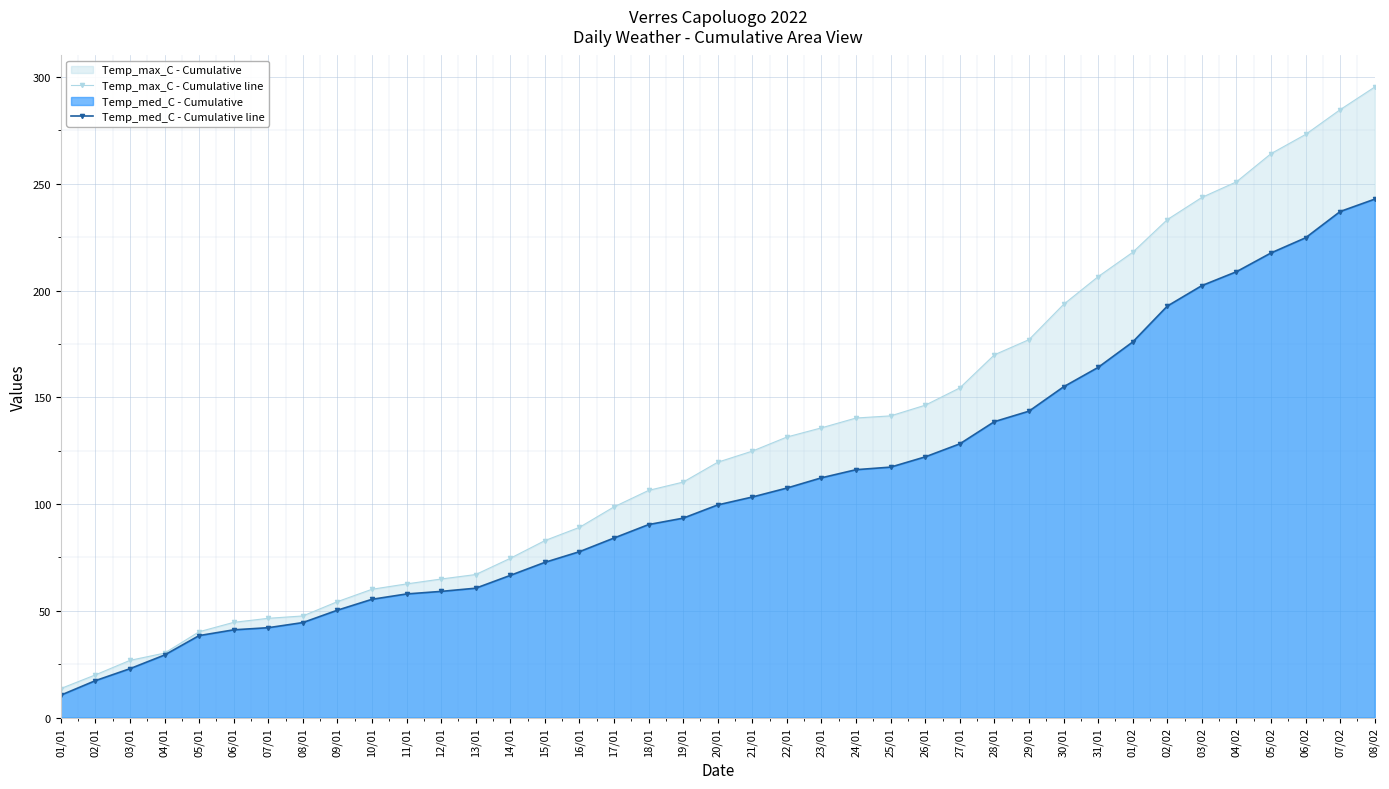

What value does the Temp_med_C - Cumulative line series have at 03/02?

202.3